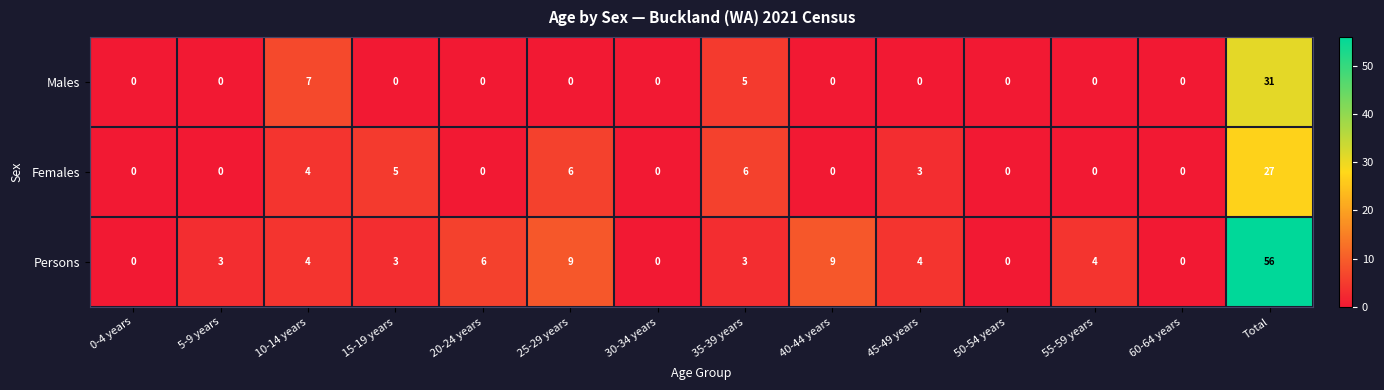

List the series in order of their peak value, highest first.

Persons, Males, Females